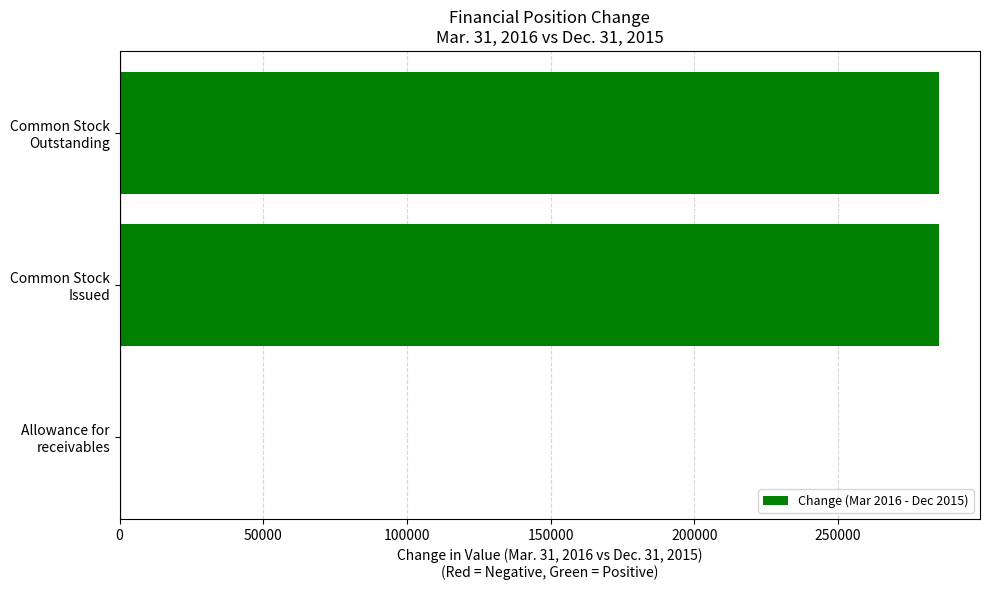

What is the maximum value shown in the chart?

285144.0